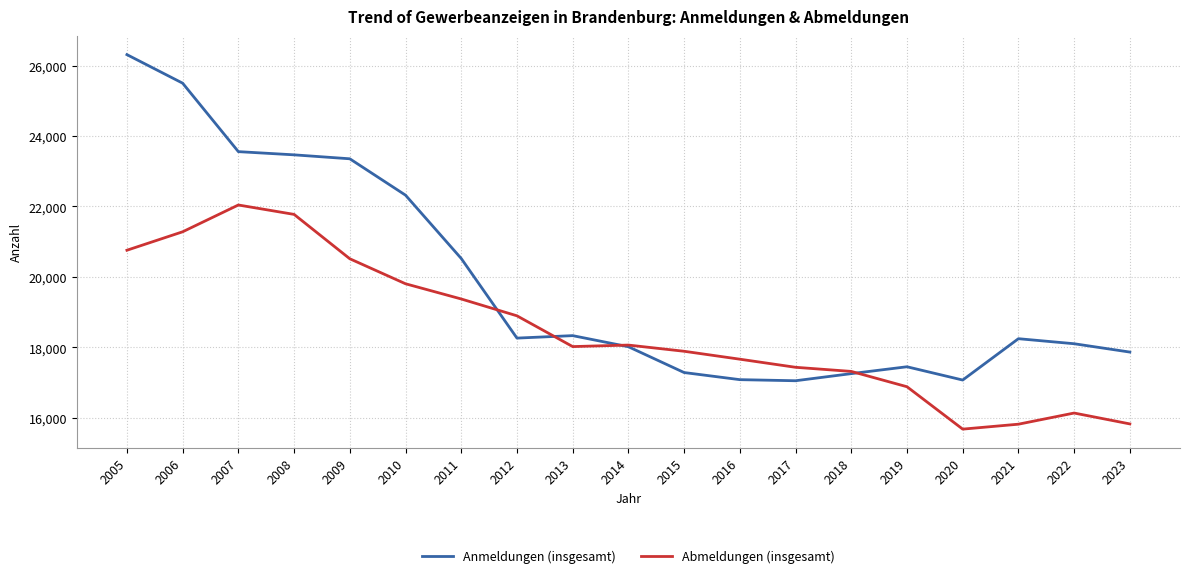

At which category does the chart reach its peak across all series?

2005